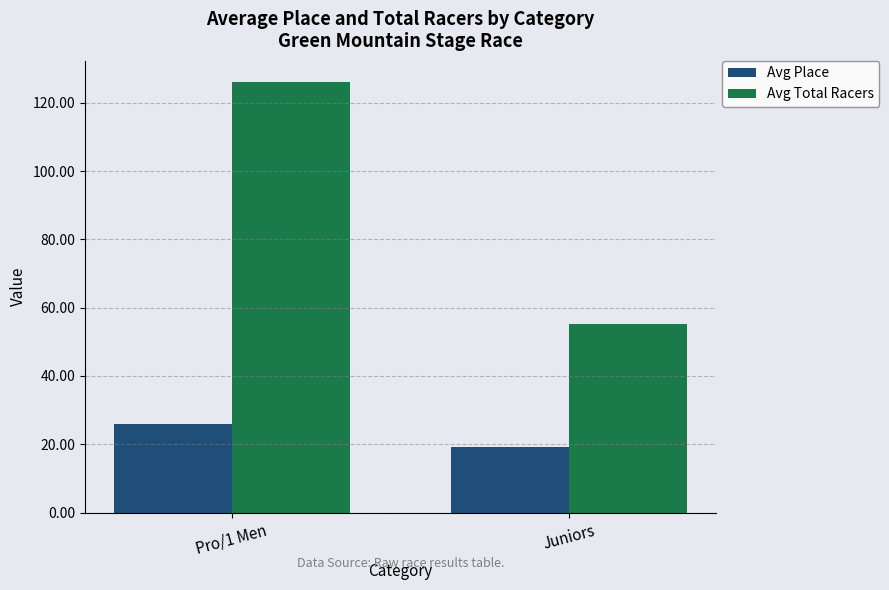

Rank the series by their maximum value, from lowest to highest.

Avg Place, Avg Total Racers